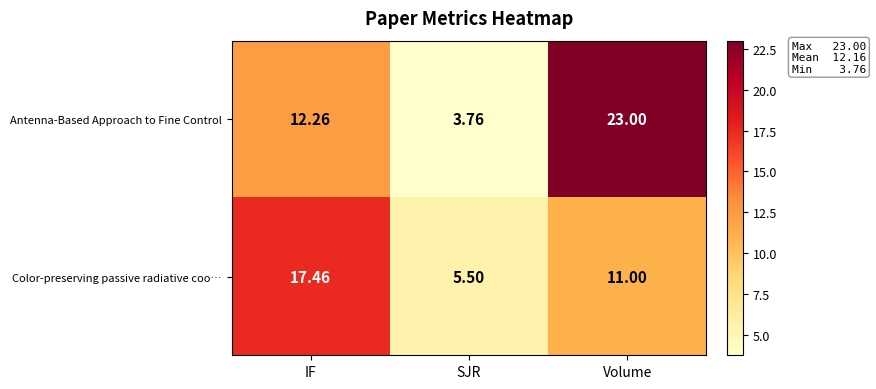

What is the spread (max minus min) of values at Volume?

12.0